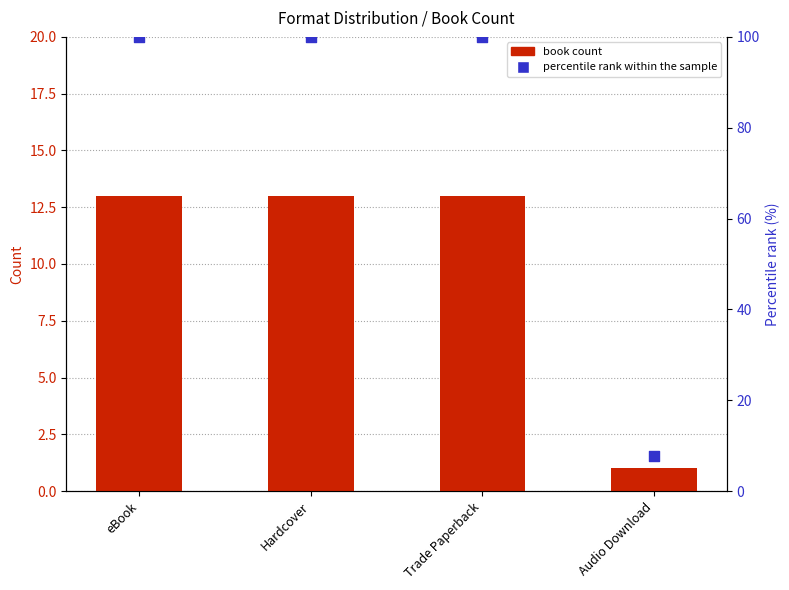

Which series has the largest total across all categories?

percentile rank within the sample